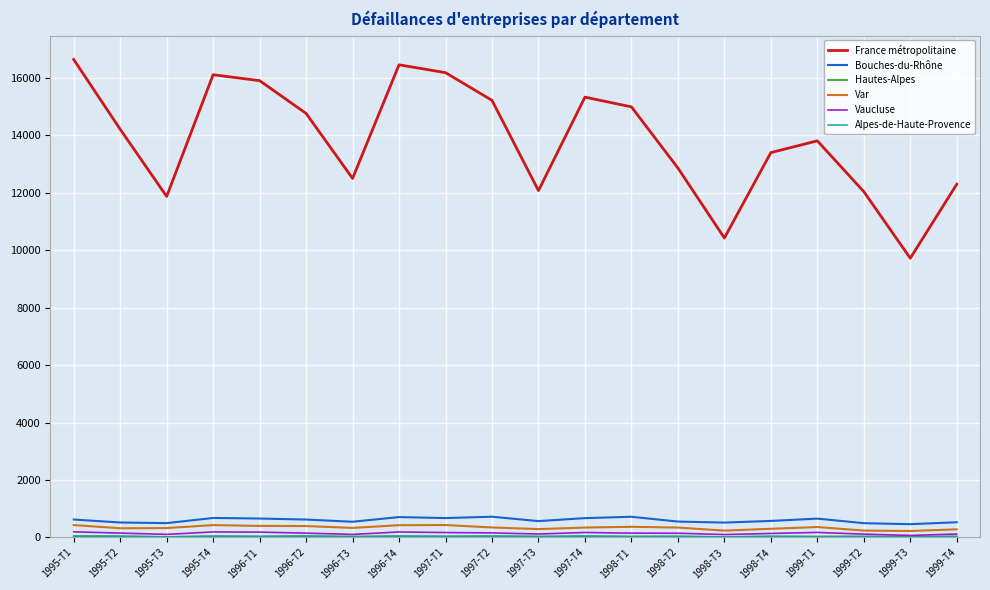

True or false: France métropolitaine and Bouches-du-Rhône cross at least once.

False